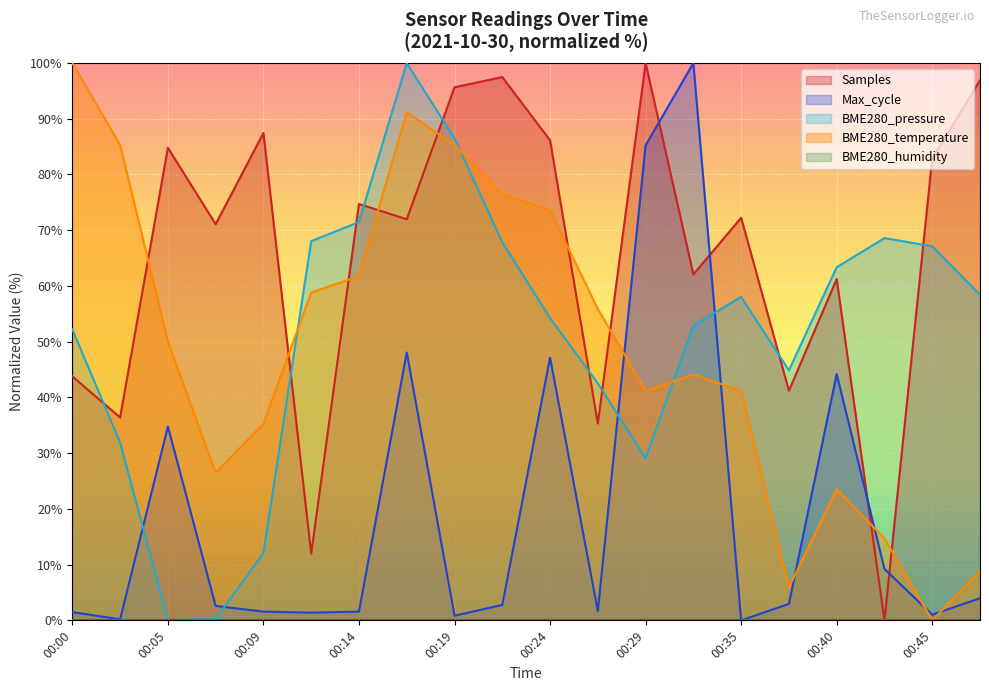

Which label corresponds to the smallest value in the chart?

00:42